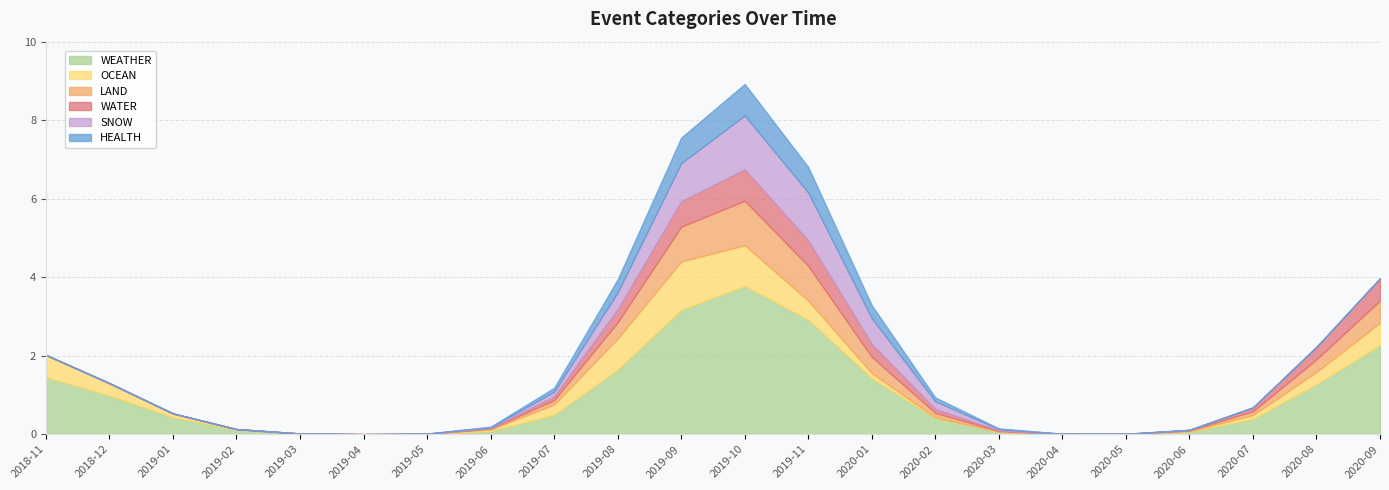

What is the value of the OCEAN point at the 12th from the left?

1